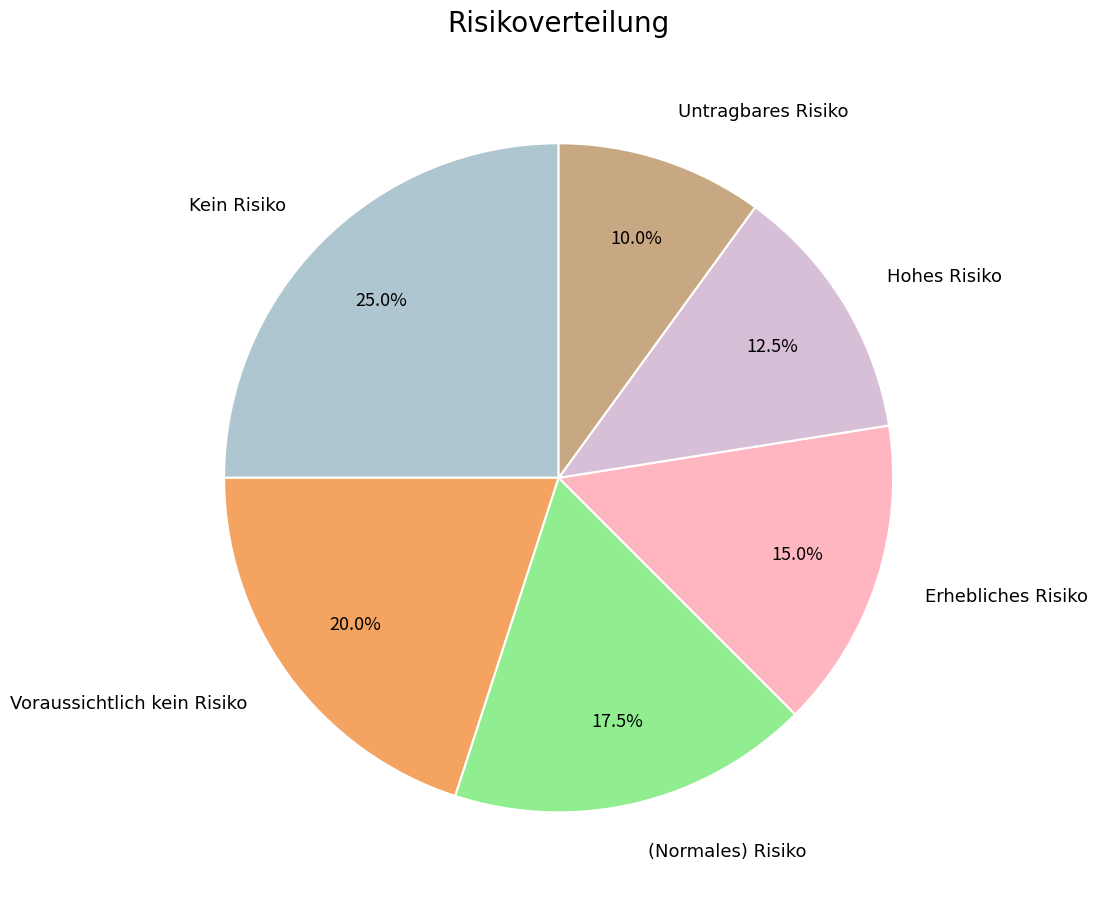

To the nearest percent, what is the average slice percentage?

17%